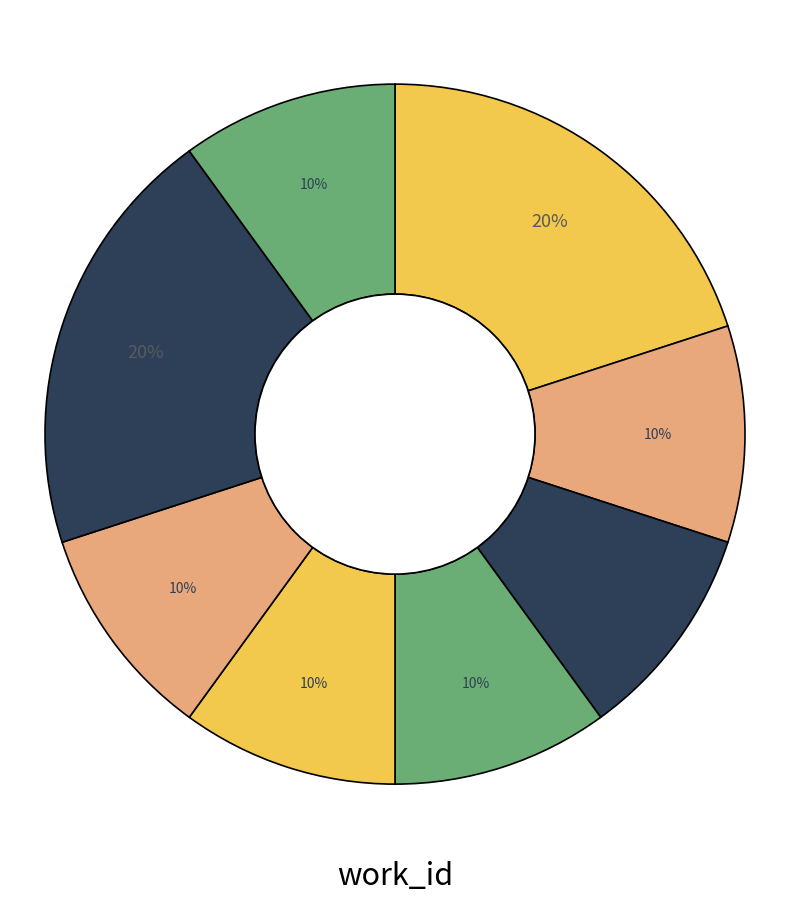

How many segments does this pie chart have?

8